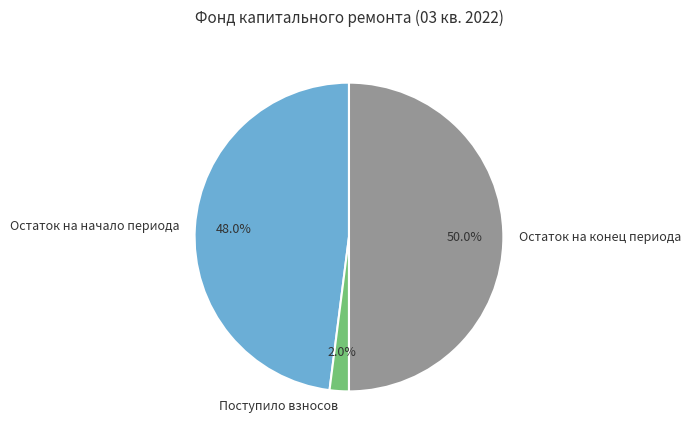

How much of the chart is everything except Остаток на конец периода?

50.0%